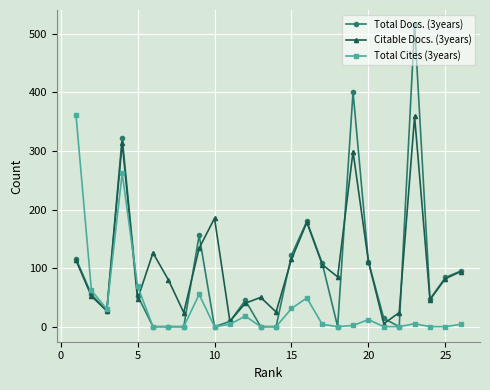

At how many categories does at least one series exceed 350?

3